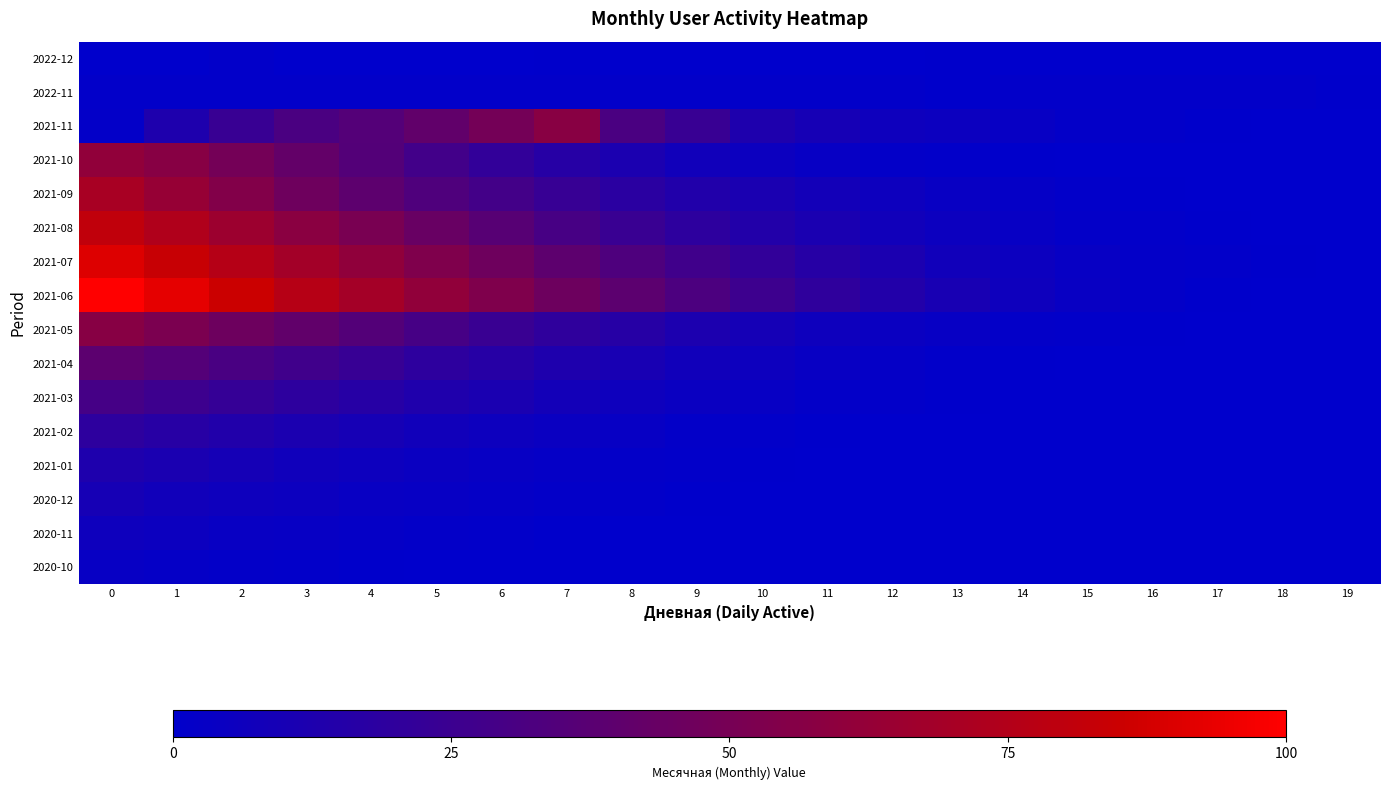

What is the total value across all series at 10?

112.3